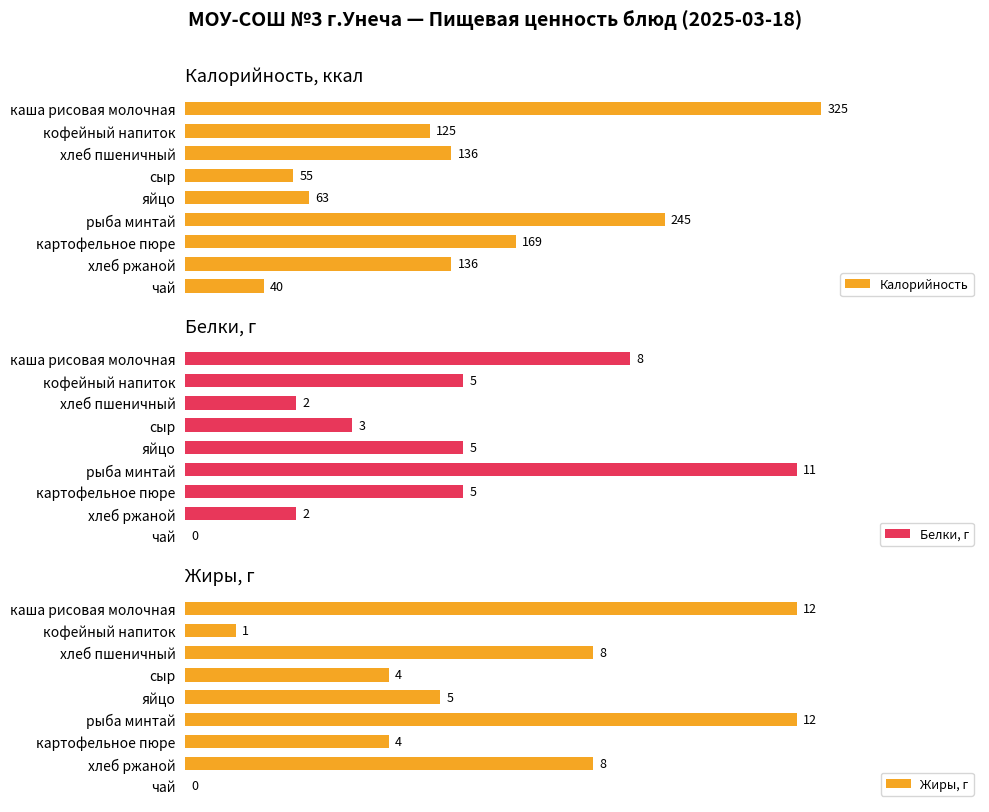

At which label does Калорийность reach its peak?

каша рисовая молочная